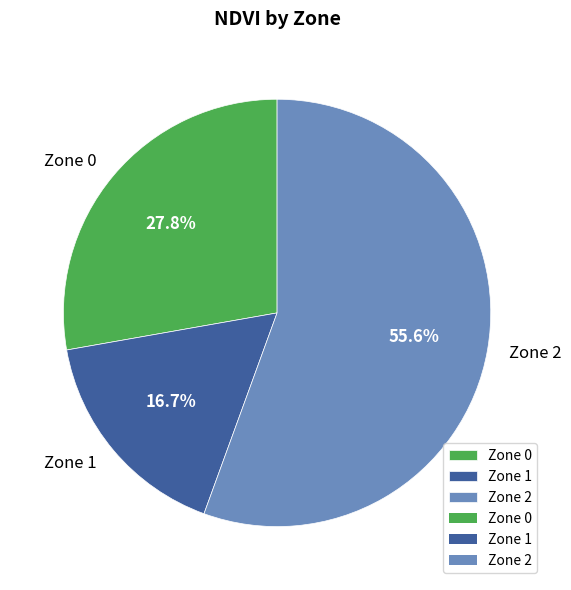

What is the smallest slice in the pie chart?

Zone 1